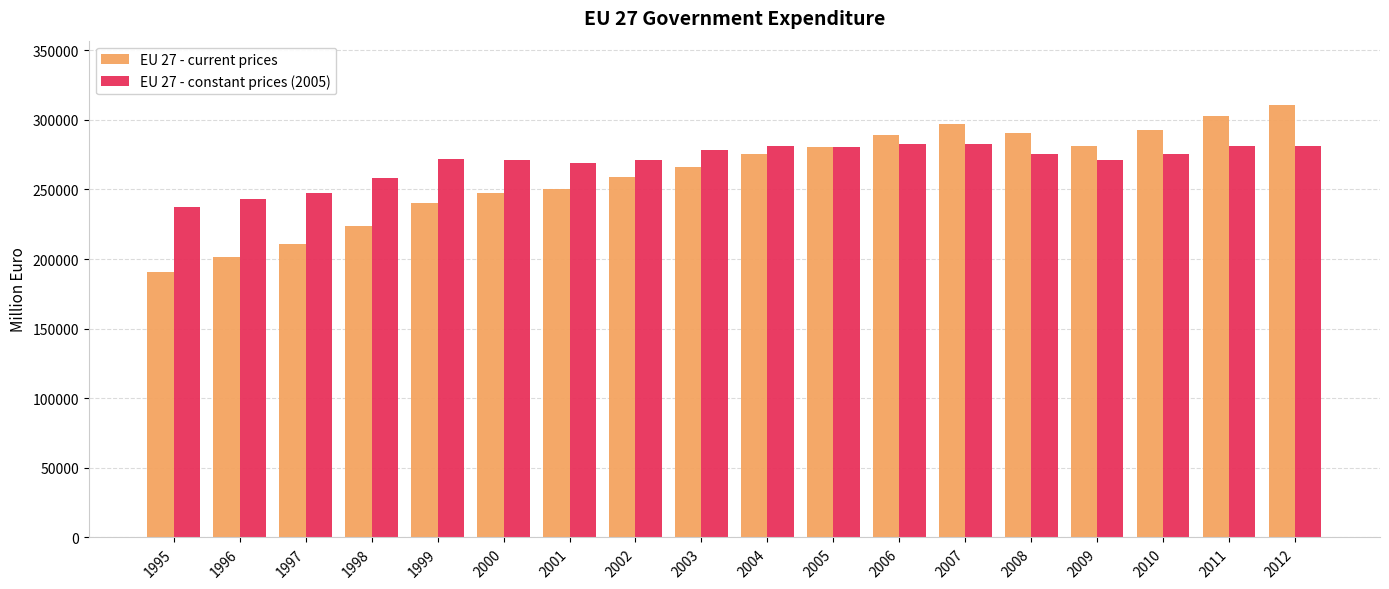

Rank the series by their maximum value, from lowest to highest.

EU 27 - constant prices (2005), EU 27 - current prices